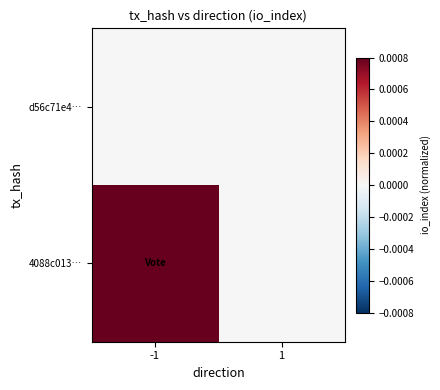

At how many categories does at least one series exceed 0?

1